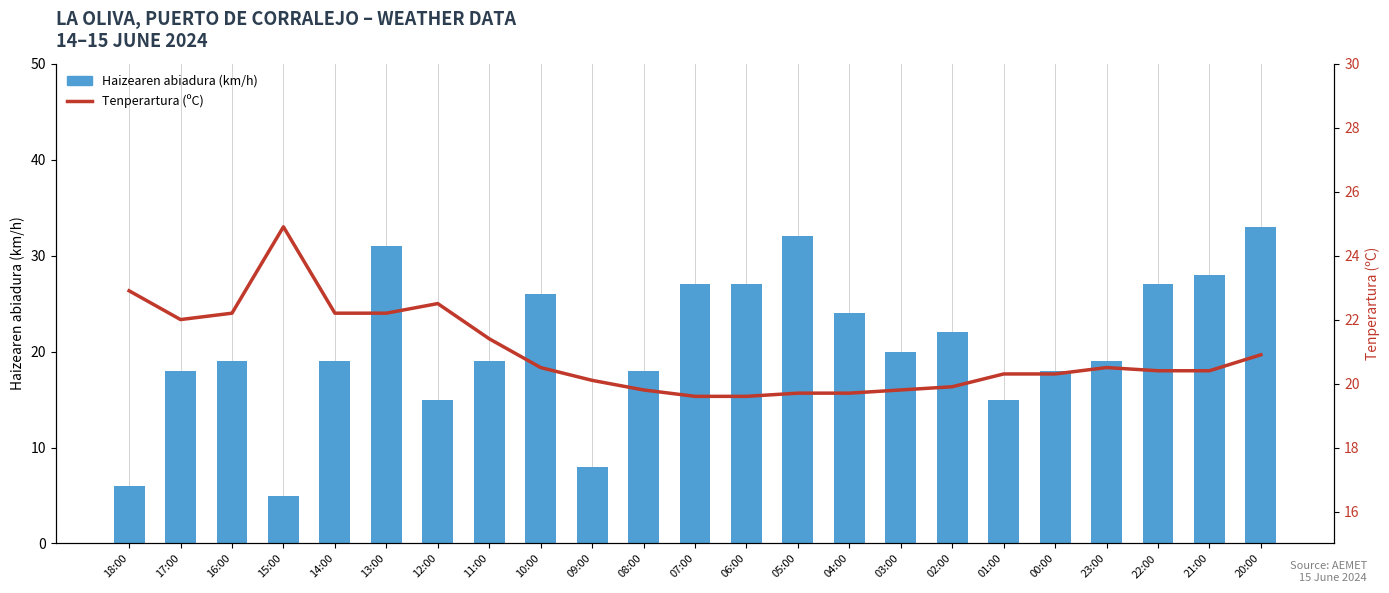

Rank the series at 02:00 from lowest to highest value.

Tenperartura (C), Haizearen abiadura (km/h)